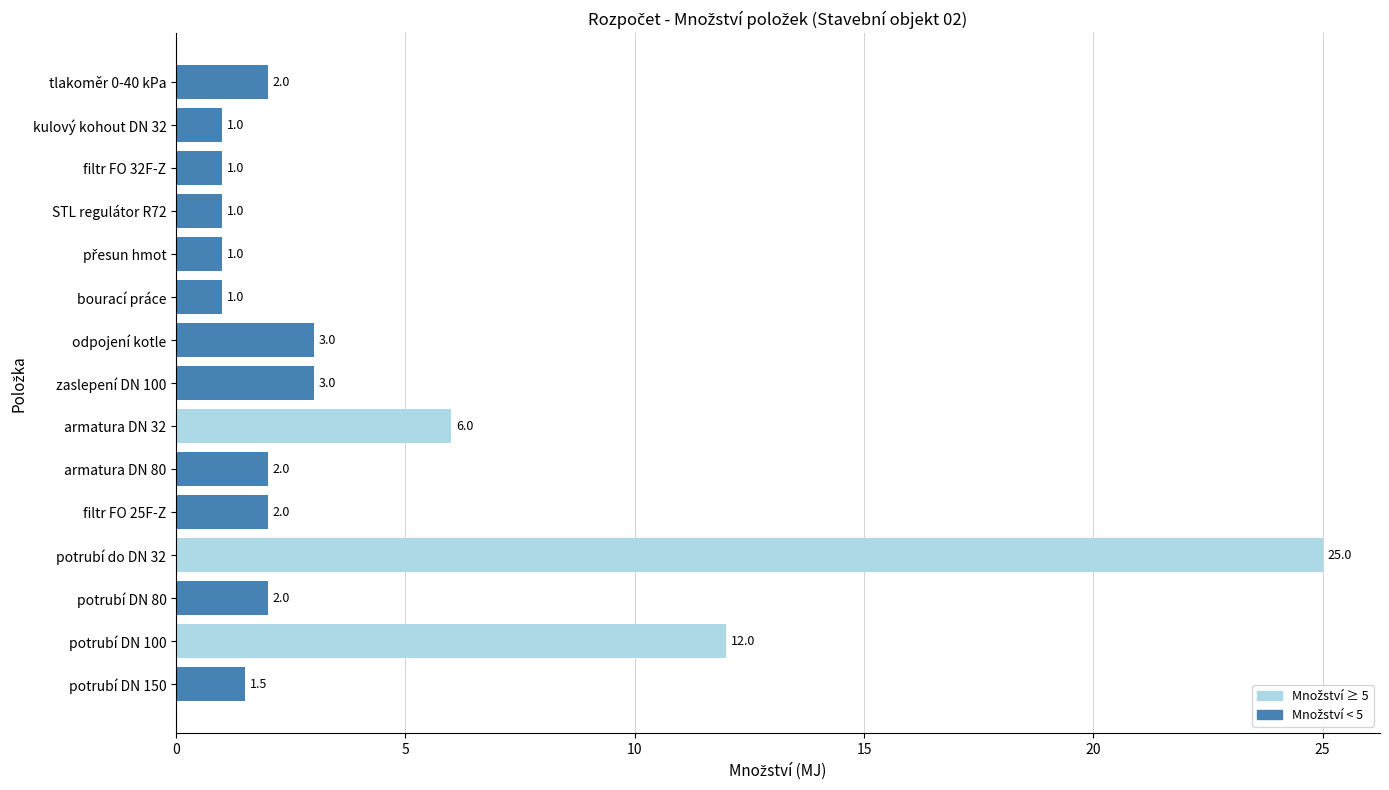

Where is the data nearest to the value 13?

potrubí DN 100